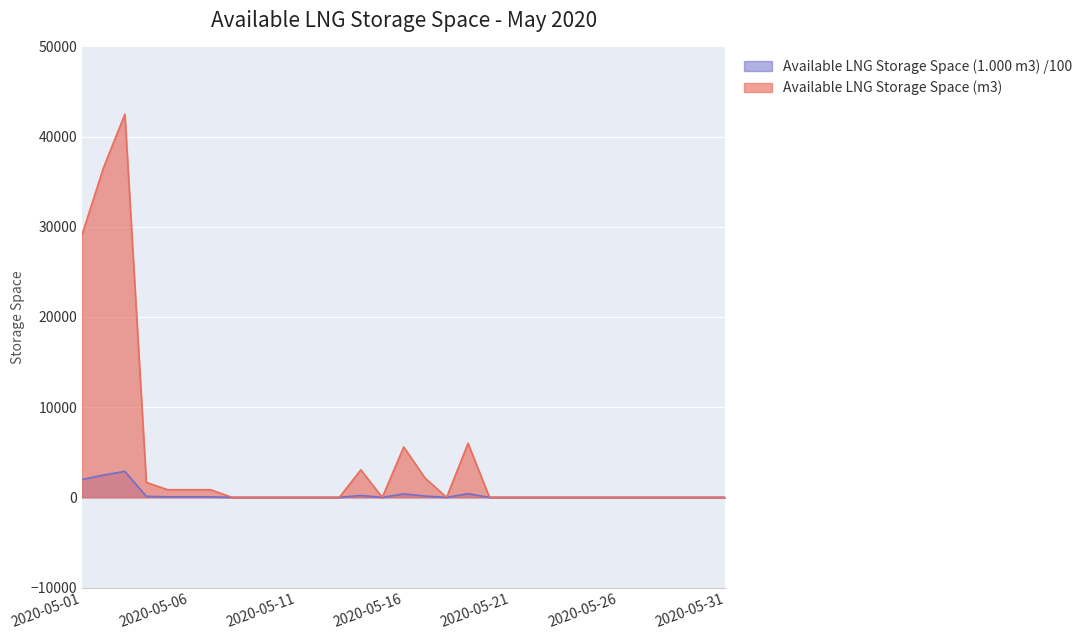

What is the difference between the Available LNG Storage Space (m3) values at 2020-05-01 and 2020-05-21?

29119.0